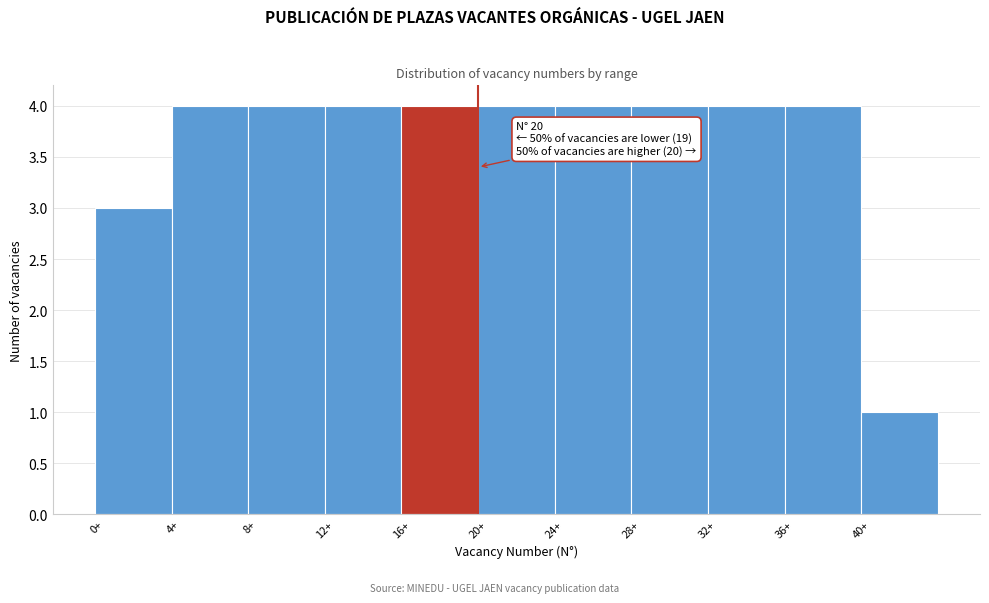

Reading right to left, extract all data points from this chart.

1	4	4	4	4	4	4	4	4	4	3